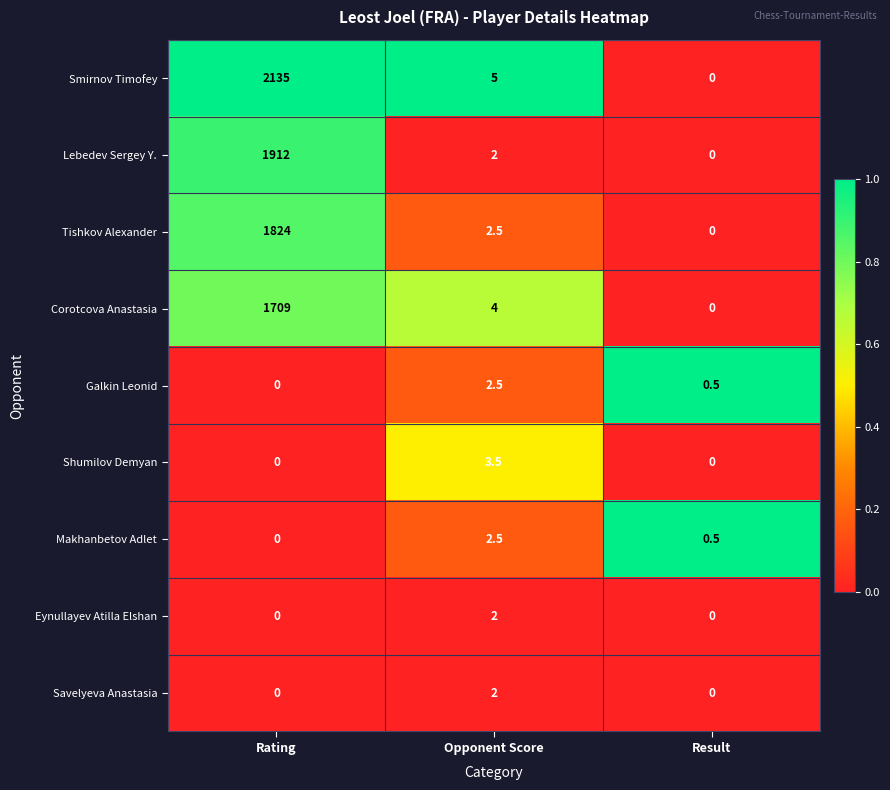

What is the sum of the Corotcova Anastasia values at Result and Opponent Score?

4.0